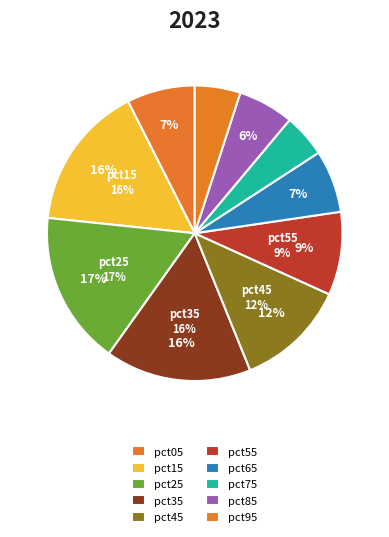

Which category has the biggest portion of the pie?

pct25